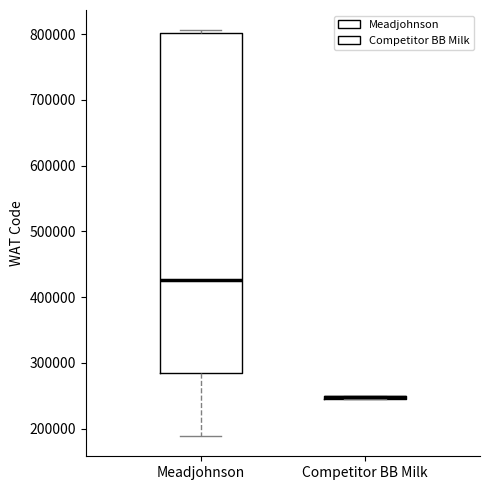

Reading left to right, read every box against the y-axis: the position of its median line, the range the box covers, and the ends of its whiskers. The values are not printed on the chart, so give them approximately, as read against the axis.

Meadjohnson: median 430000, box 280000 to 800000, whiskers 190000 to 810000
Competitor BB Milk: box collapsed to a line at 250000, whiskers 250000 to 250000